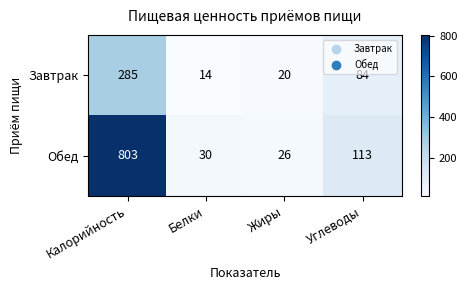

Is it true that Завтрак equals 395 at Калорийность?

False